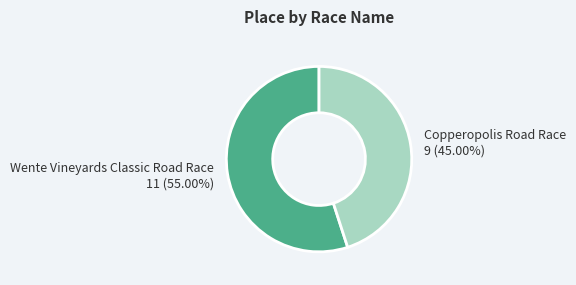

Which category has the biggest portion of the pie?

Wente Vineyards Classic Road Race